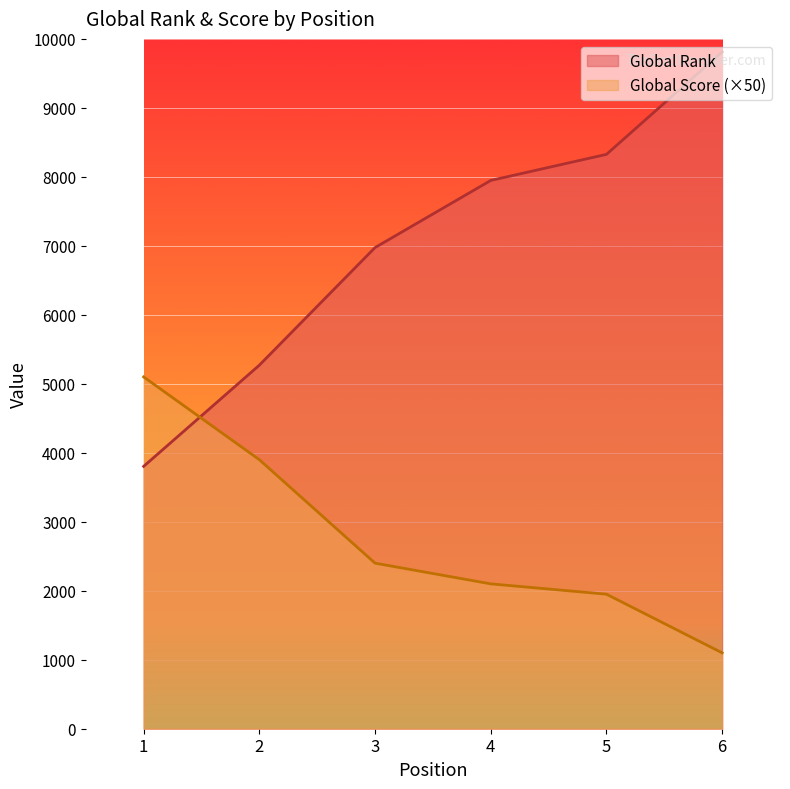

List the labels in order of Global Score value, smallest first.

6, 5, 4, 3, 2, 1